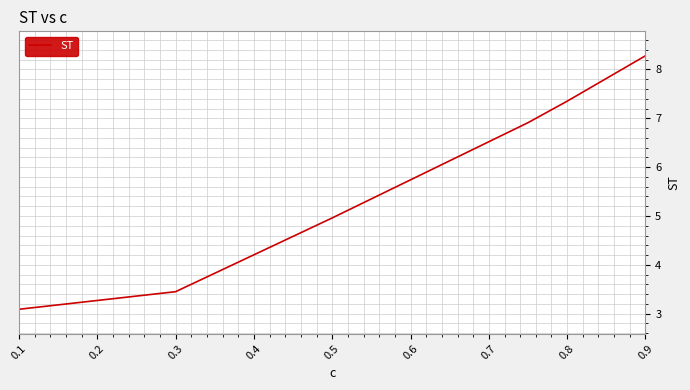

True or false: there are more than 2 points higher than both neighbors.

False